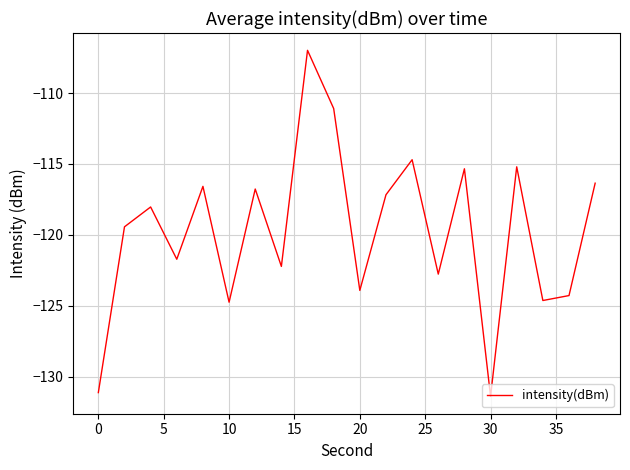

Does the chart display data point markers on the line(s)?

No